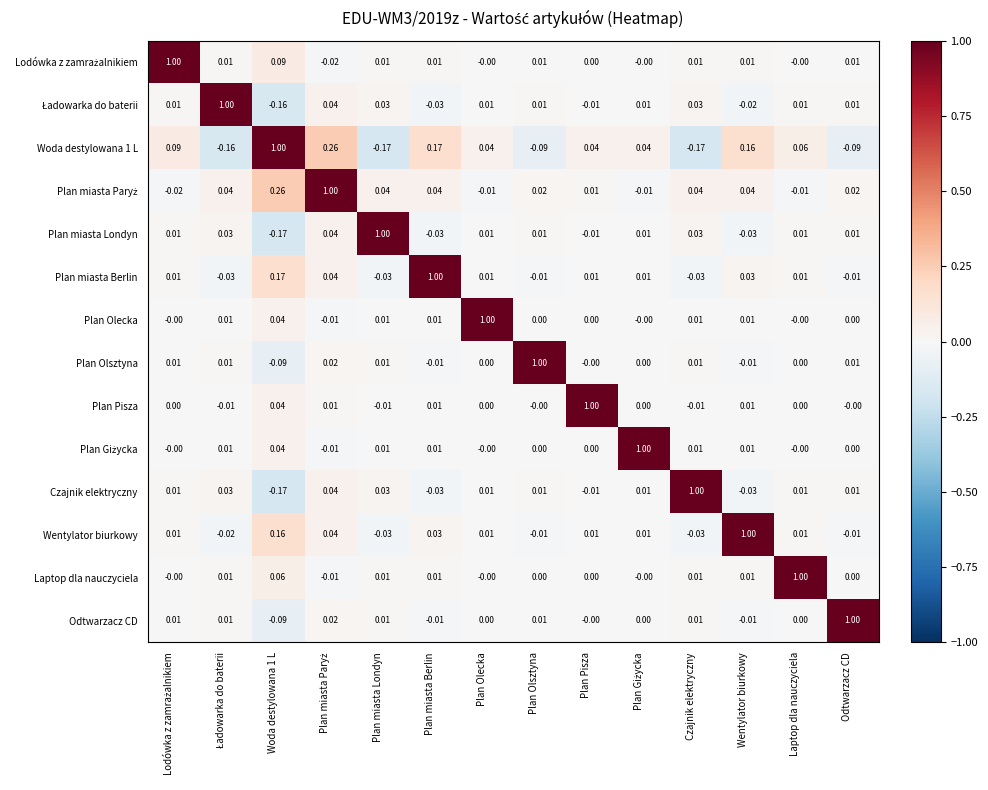

How many data points in Plan Olsztyna are less than 0?

3